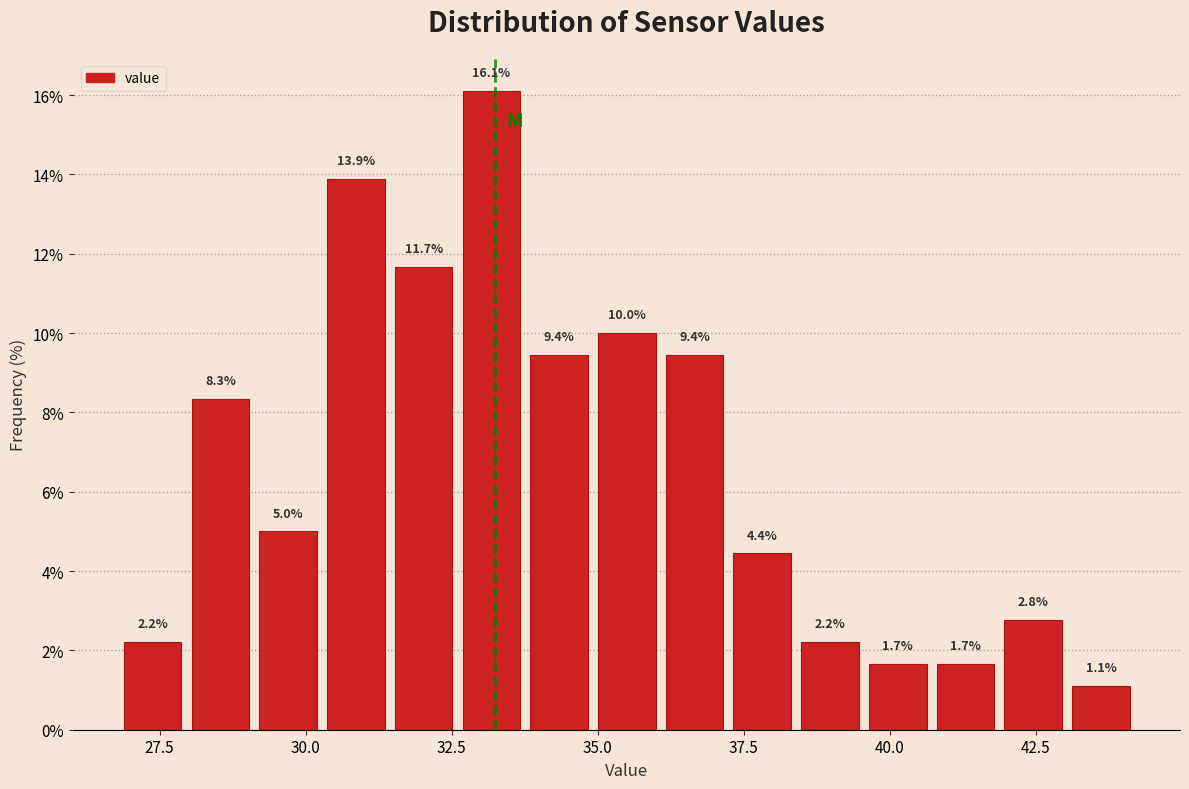

Around what value on the x-axis is the tallest bar? Give the approximate position of its centre, as read against the axis.

33.0